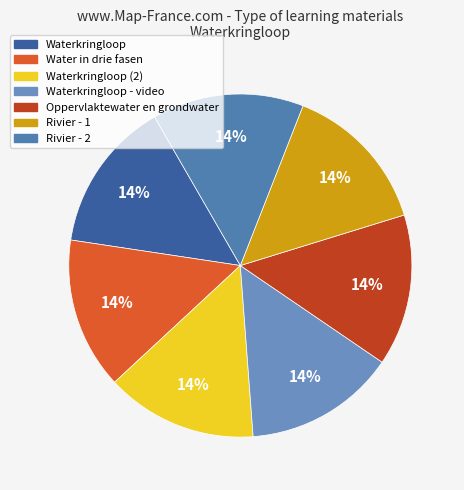

Count the number of slices in the pie.

7